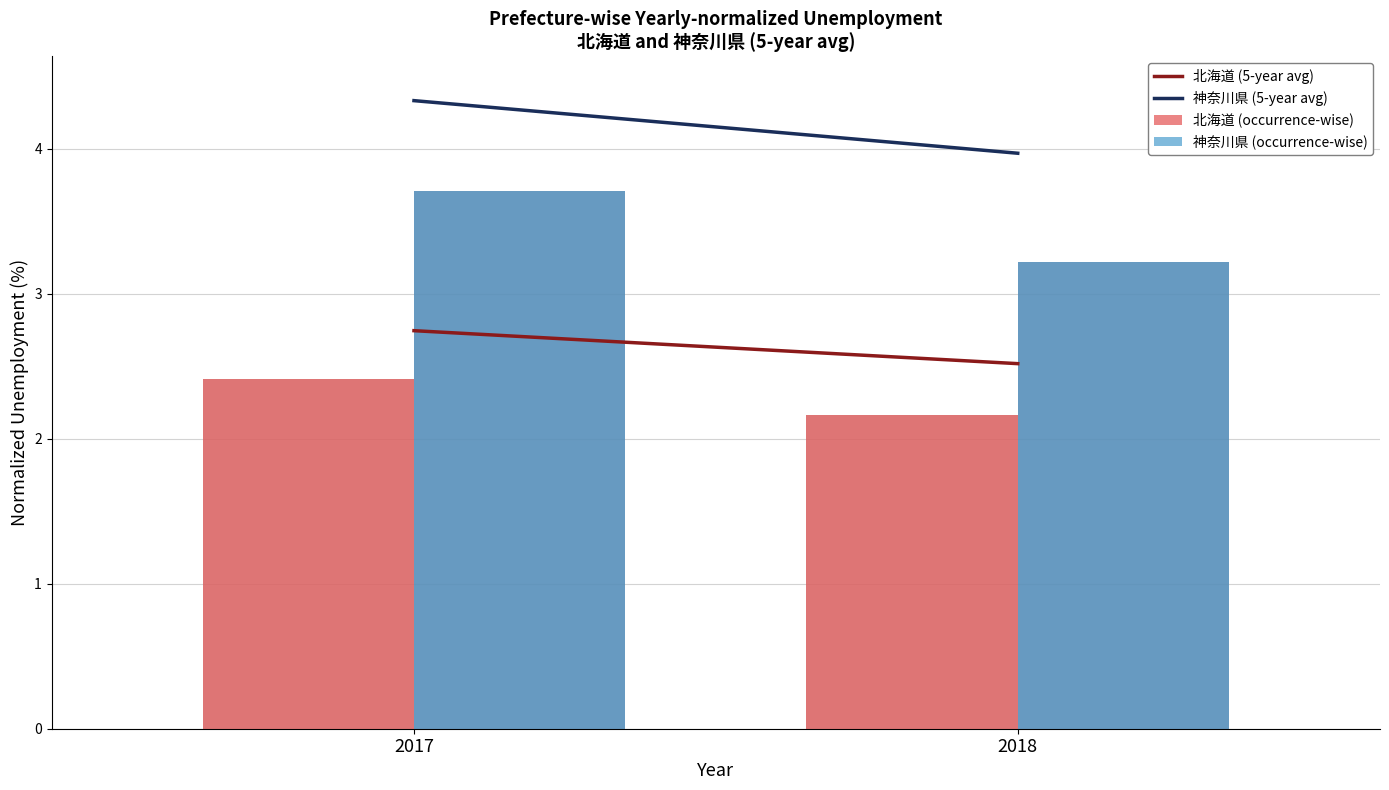

Rank the categories by 北海道 (occurrence-wise) value from highest to lowest.

2017, 2018